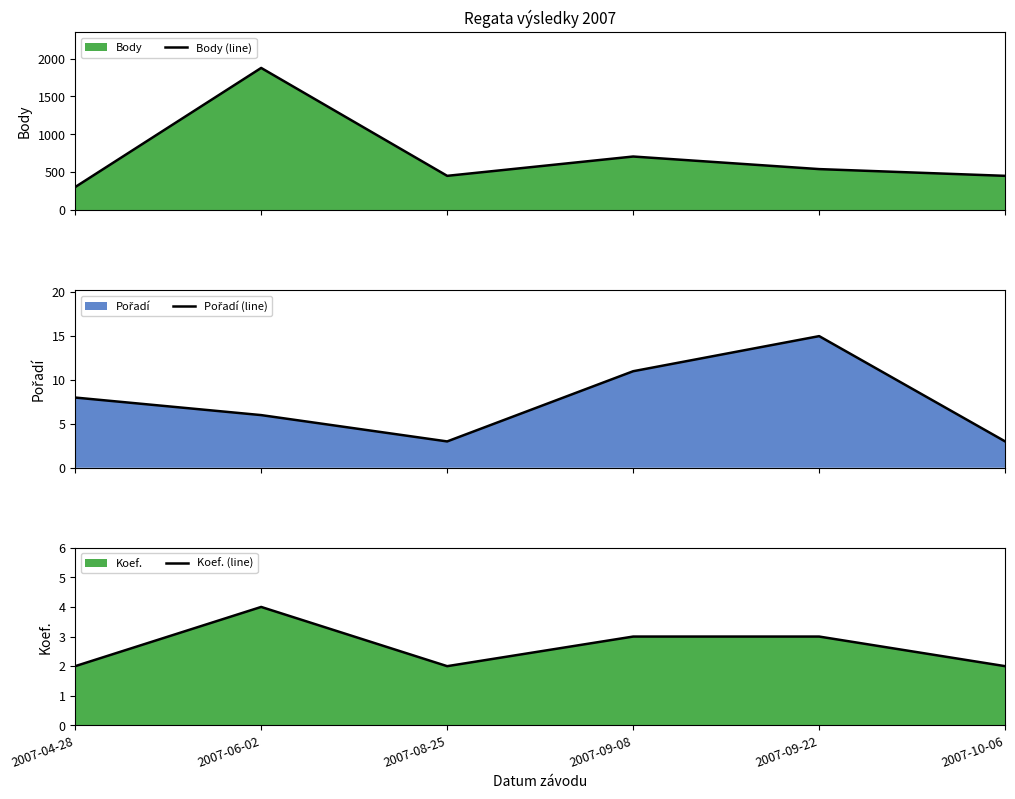

Reading right to left, transcribe all the data shown in this chart.

Body (line): 2007-10-06=452	2007-09-22=541	2007-09-08=707	2007-08-25=452	2007-06-02=1876	2007-04-28=304
Pořadí (line): 2007-10-06=3	2007-09-22=15	2007-09-08=11	2007-08-25=3	2007-06-02=6	2007-04-28=8
Koef. (line): 2007-10-06=2	2007-09-22=3	2007-09-08=3	2007-08-25=2	2007-06-02=4	2007-04-28=2